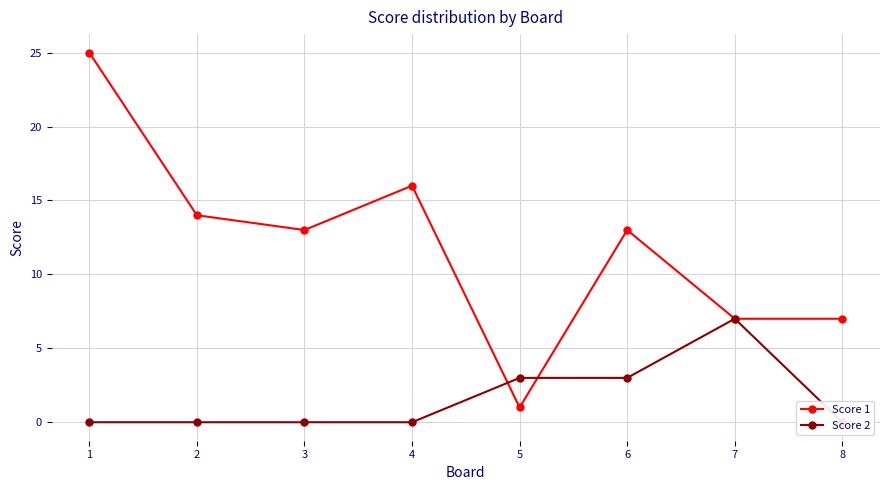

List the labels in order of Score 1 value, smallest first.

5, 7, 8, 3, 6, 2, 4, 1